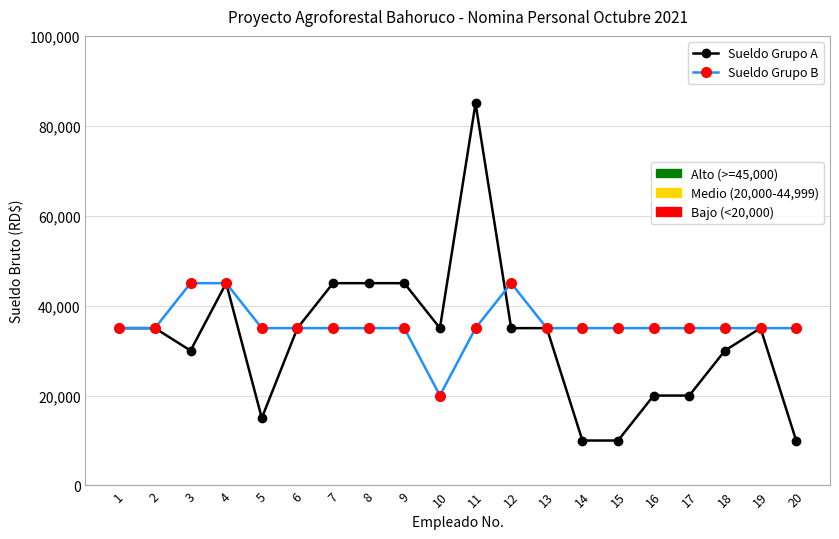

What is the smallest value displayed?

10000